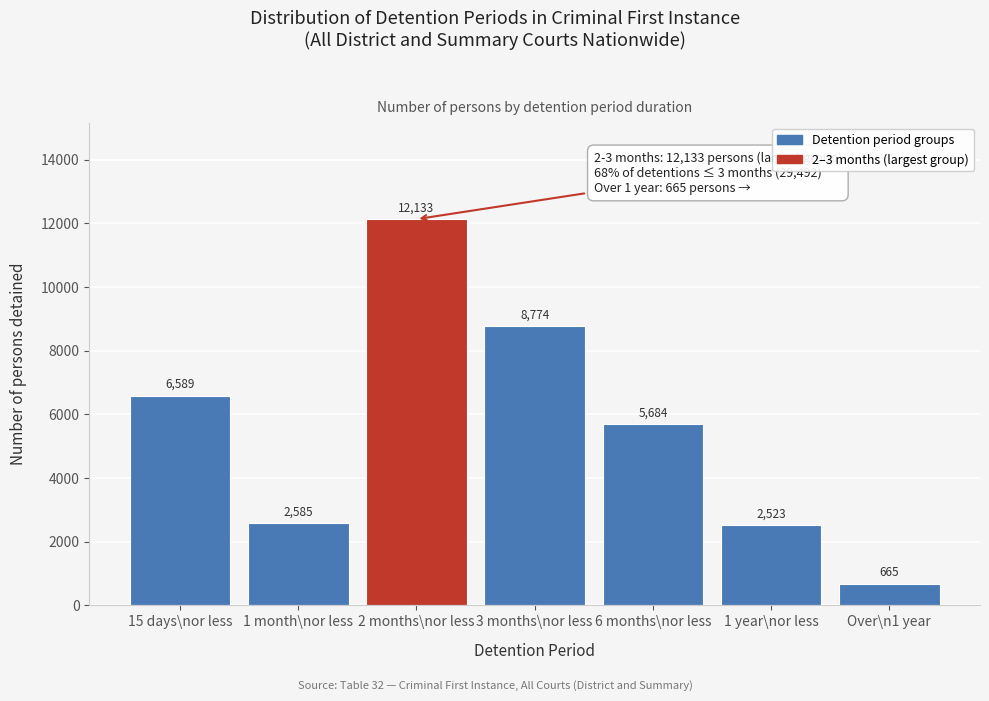

Reading left to right, list all the values displayed in this chart.

15 days\nor less=6589	1 month\nor less=2585	2 months\nor less=12133	3 months\nor less=8774	6 months\nor less=5684	1 year\nor less=2523	Over\n1 year=665